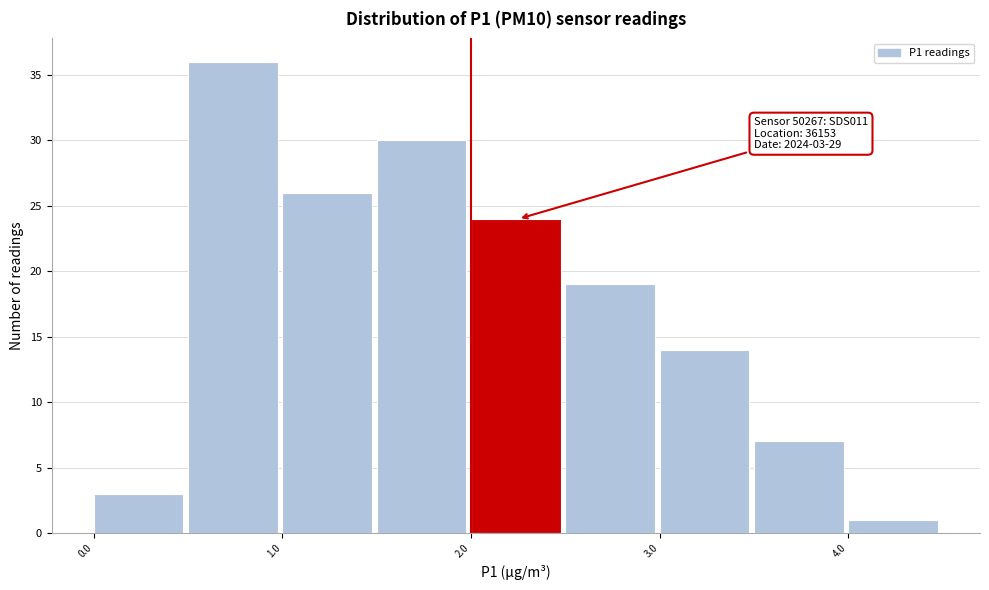

Which range on the x-axis has the tallest bar?

0.5 to 1.0